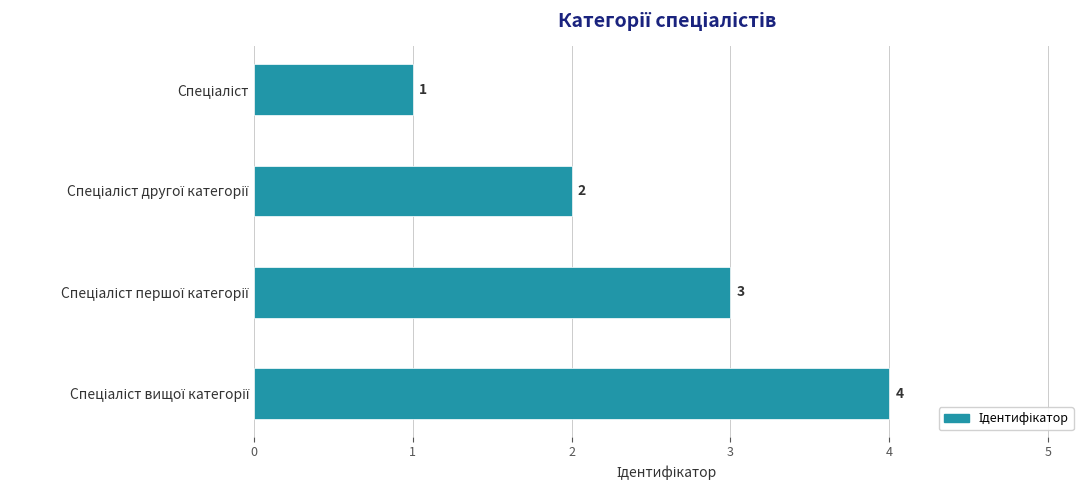

What is the sum of all values?

10